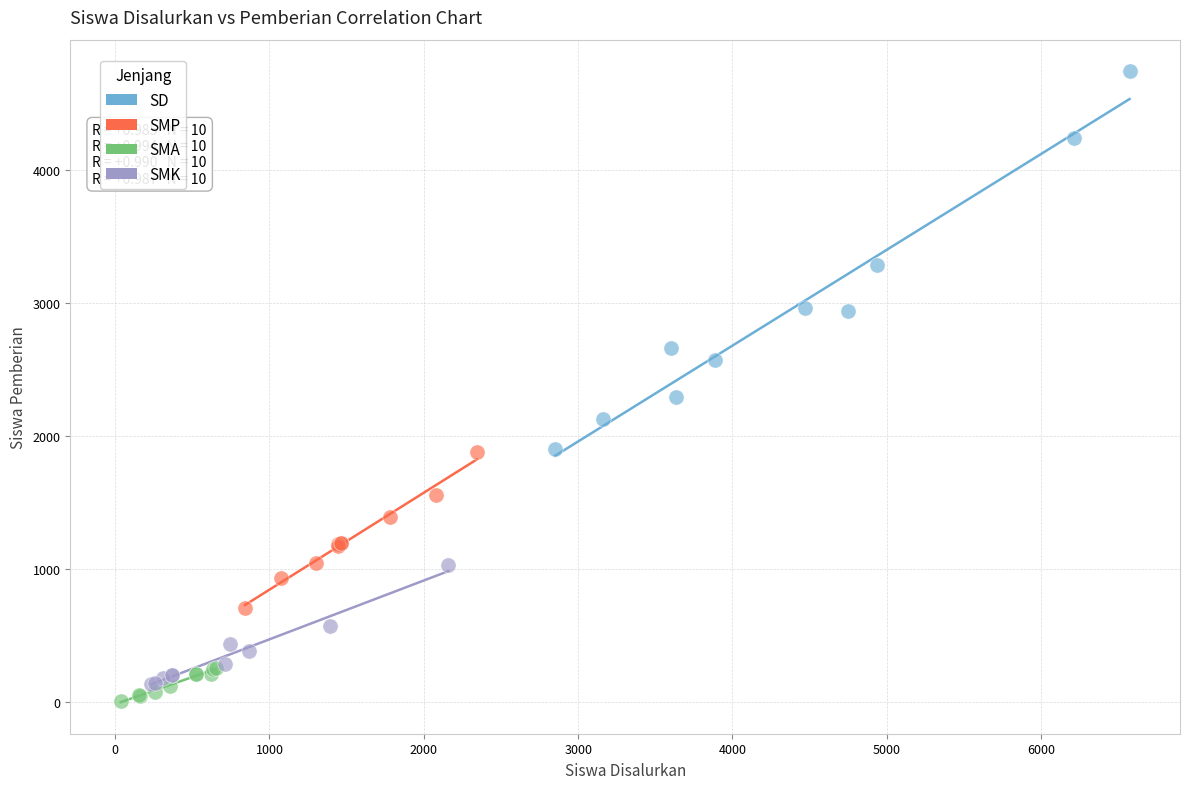

What are all the series names shown in the legend?

SD, SMP, SMA, SMK